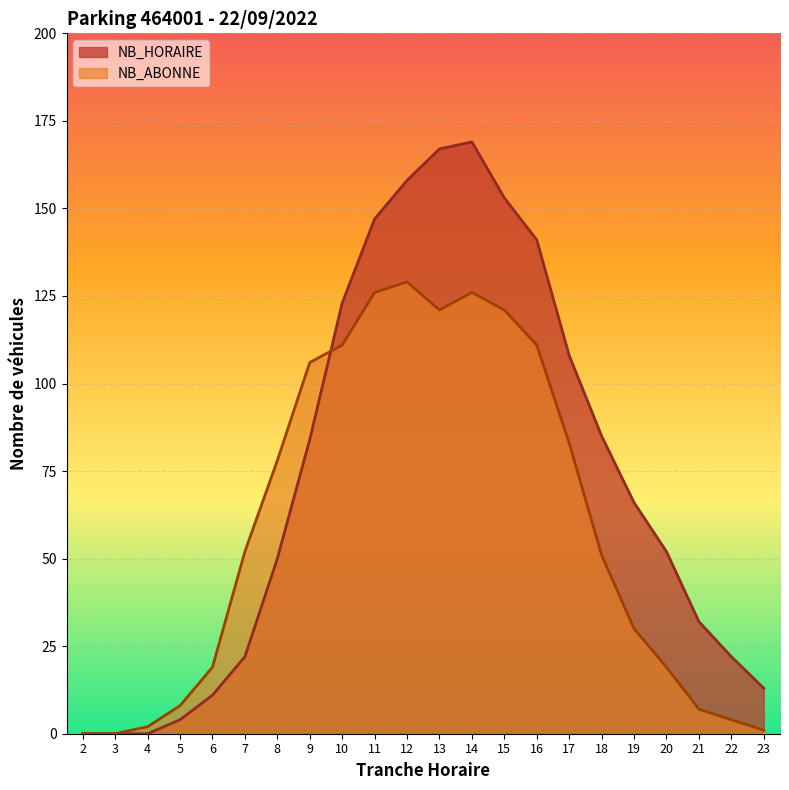

What is the difference between the highest and lowest values at 8?

28